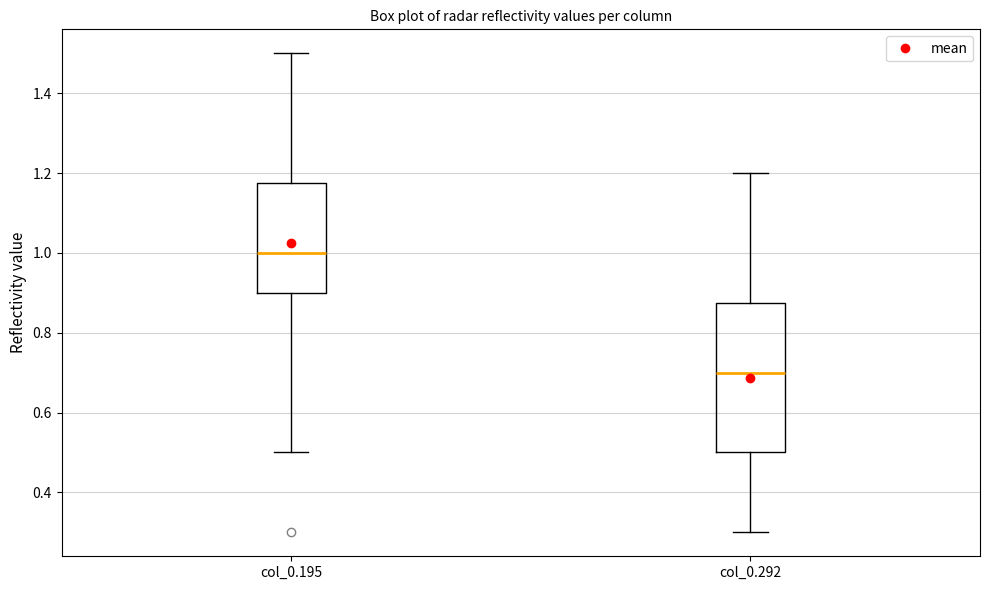

Which box has the highest median line?

col_0.195